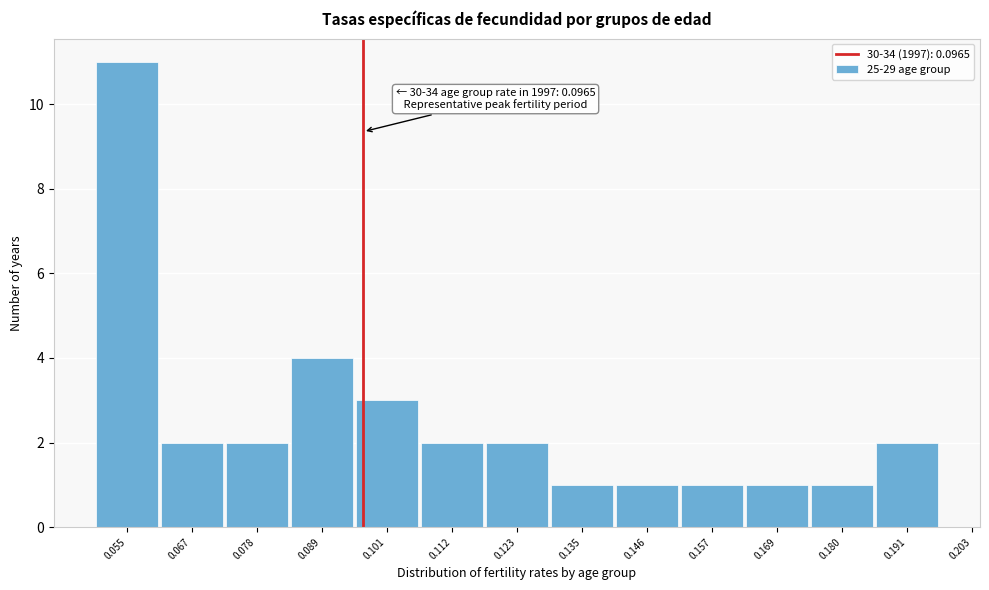

Reading left to right, extract all data points from this chart.

11	2	2	4	3	2	2	1	1	1	1	1	2